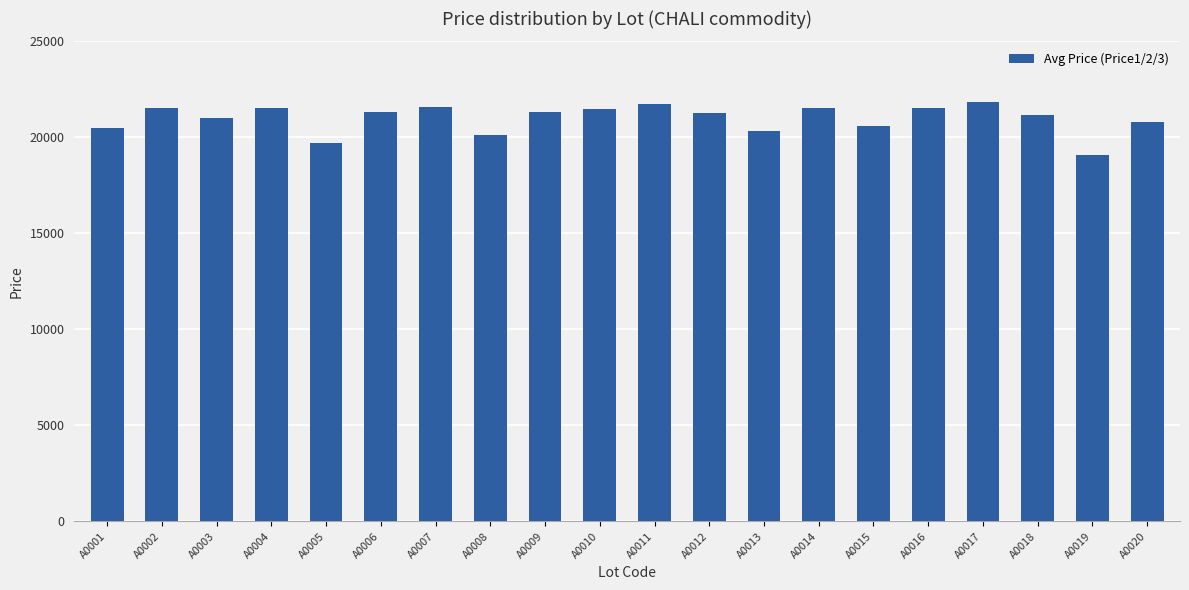

The value at A0018 is 21149.7. True or false?

True